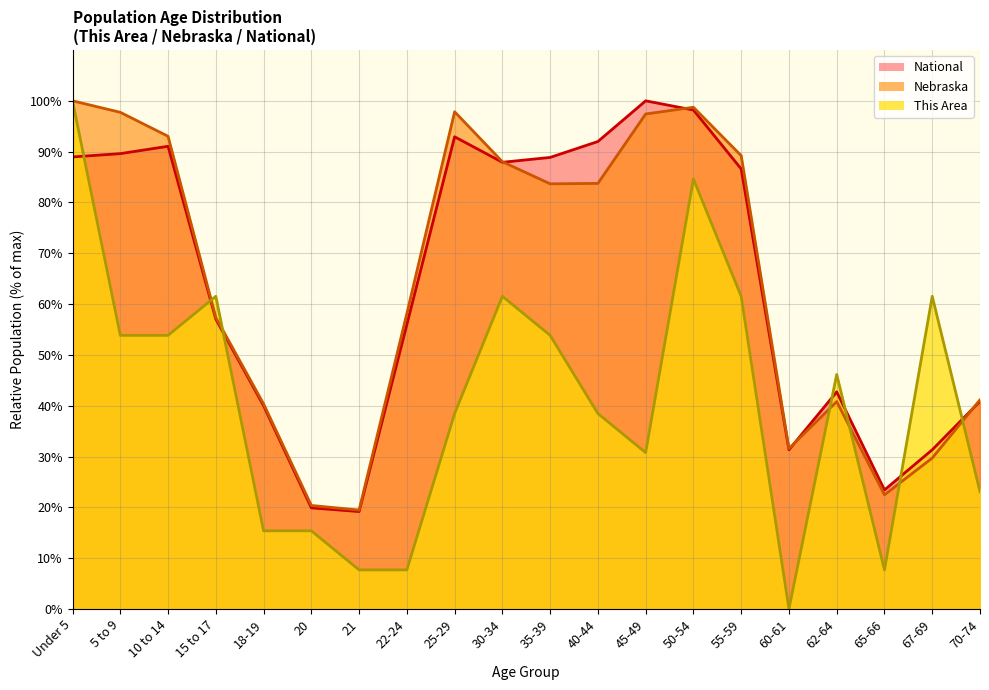

Is it true that National equals 26.1 at 18-19?

False